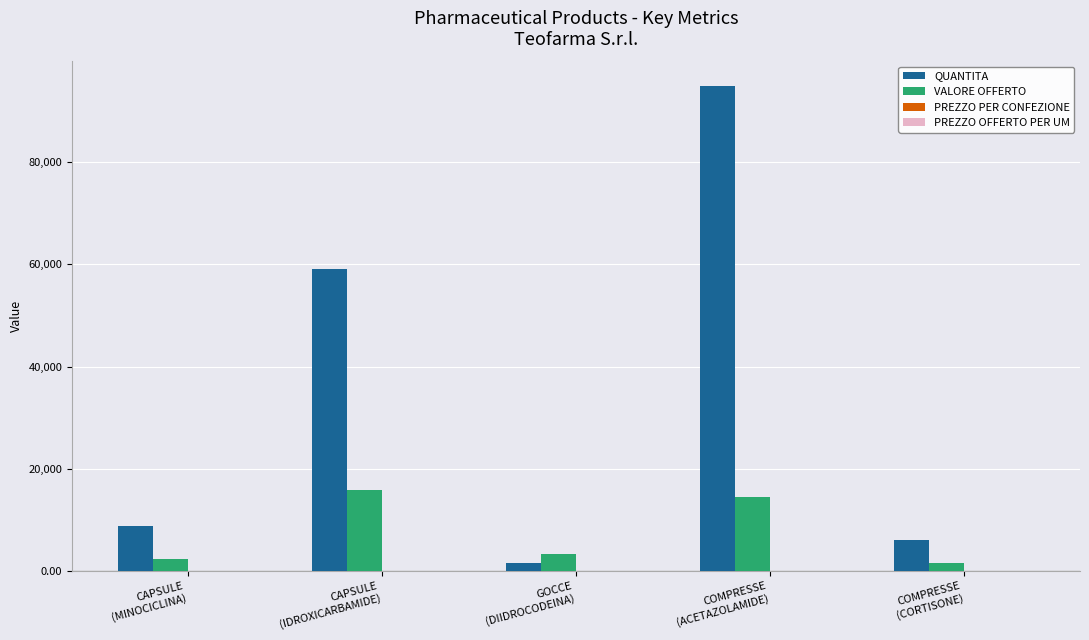

At which category is the sum across all series the highest?

COMPRESSE
(ACETAZOLAMIDE)